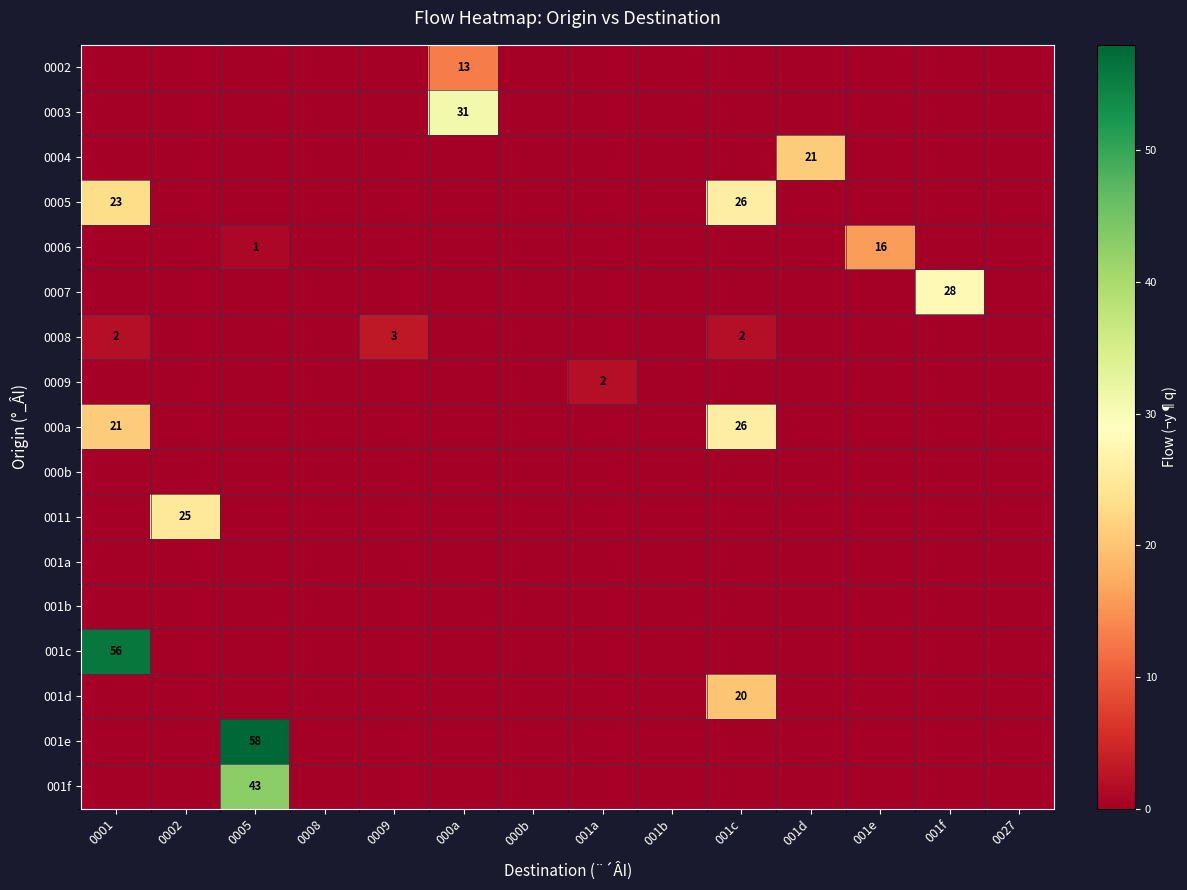

What is the difference between the maximum and minimum values in the 0011 series?

25